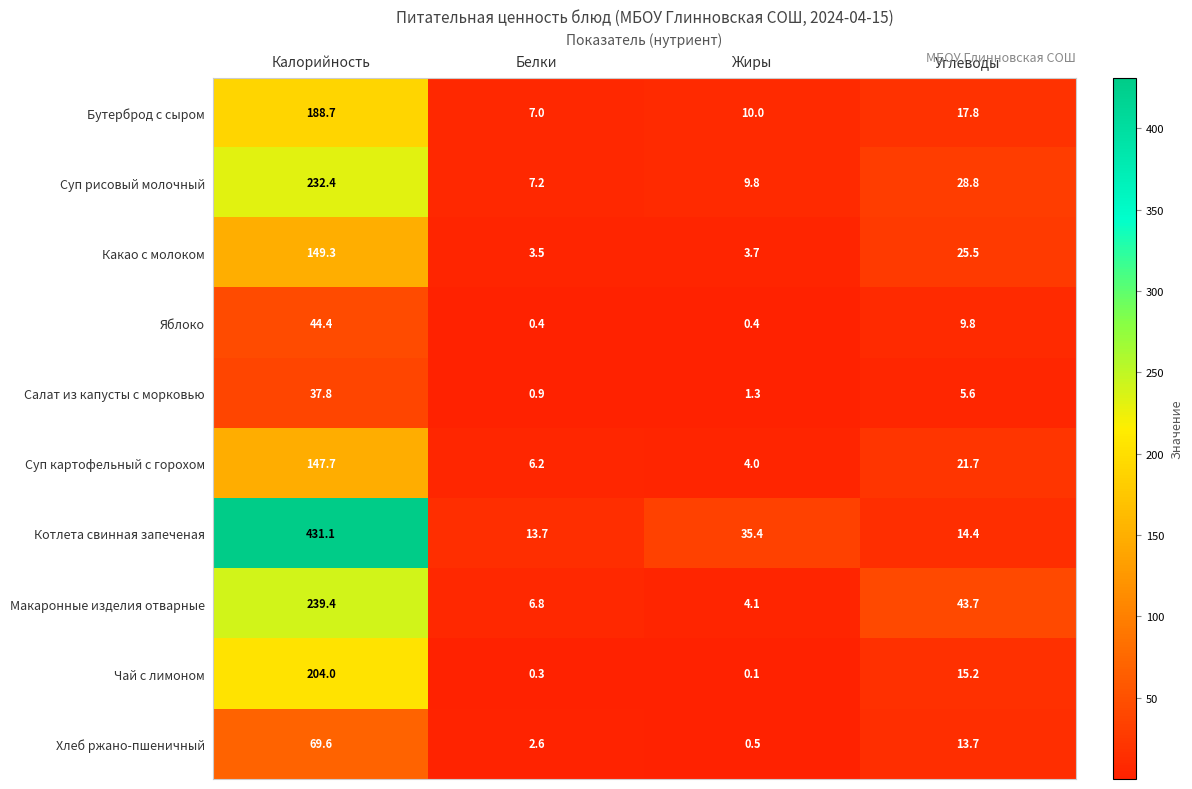

True or false: Котлета свинная запеченая has a value of 4.4 at Белки.

False